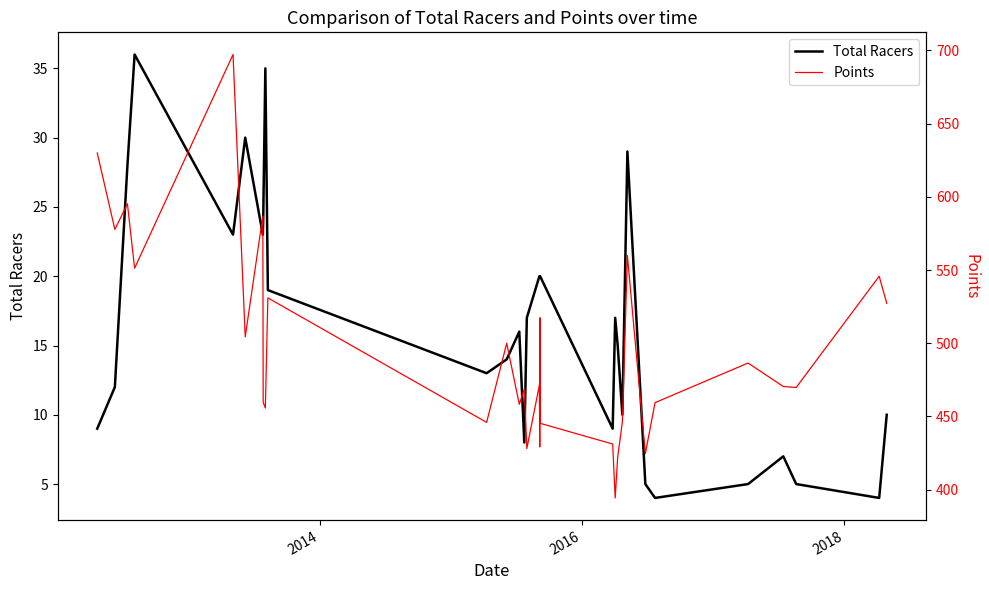

What are all the series names shown in the legend?

Total Racers, Points